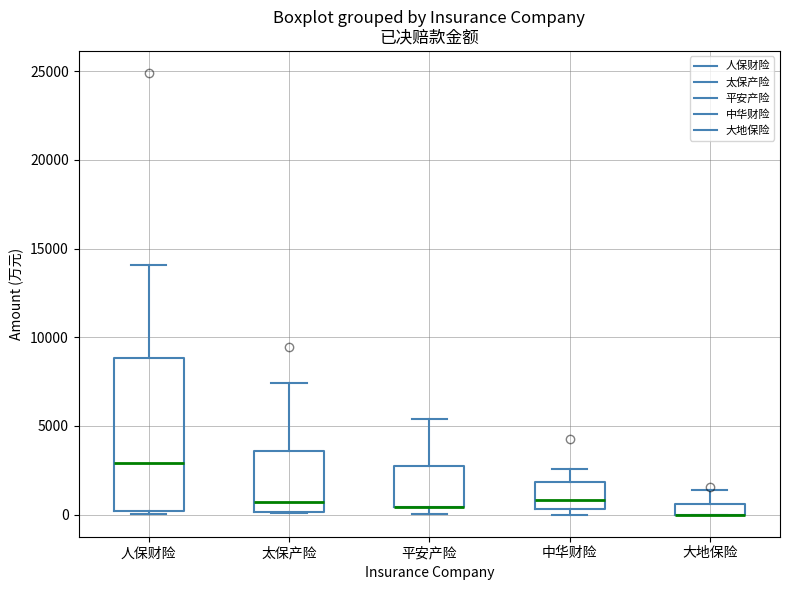

Where is the lower edge of the box for 平安产险 on the y-axis? The values are not printed on the chart, so give them approximately, as read against the axis.

500